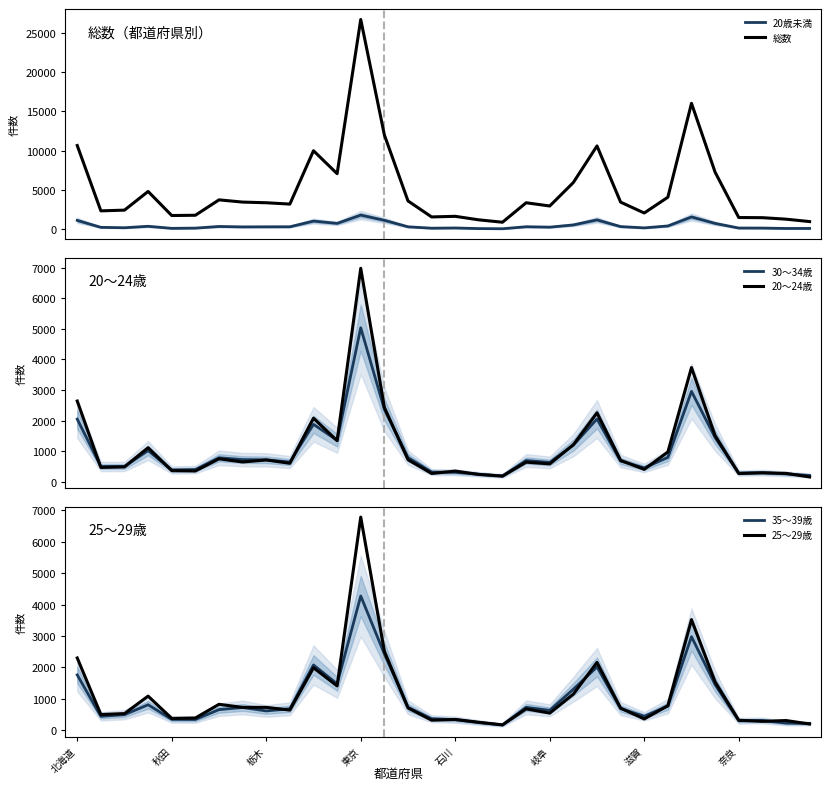

True or false: 20歳未満 and 25～29歳 intersect in this chart.

False